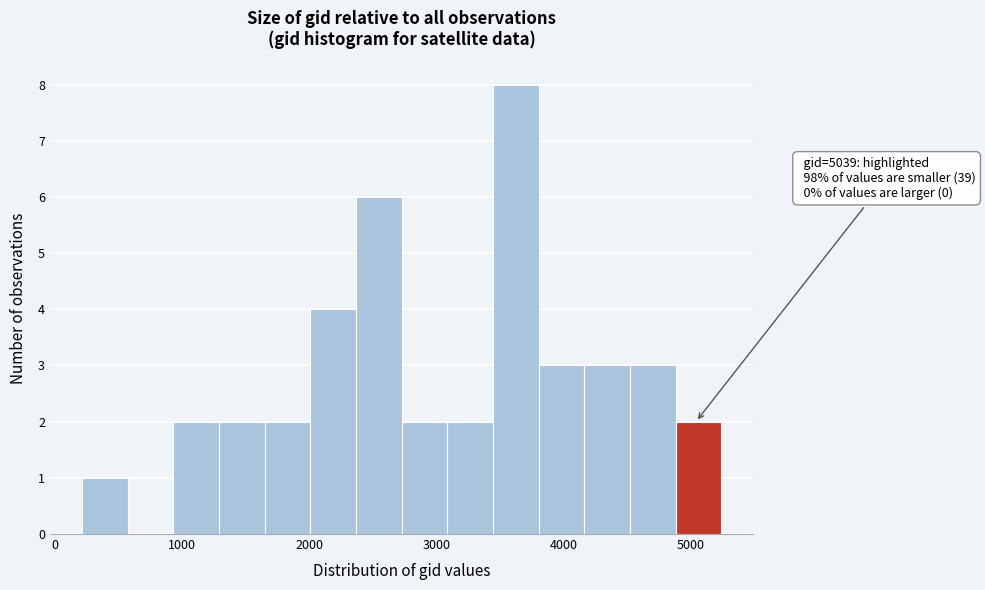

Read against the x-axis, roughly where is the centre of the tallest bar?

3600